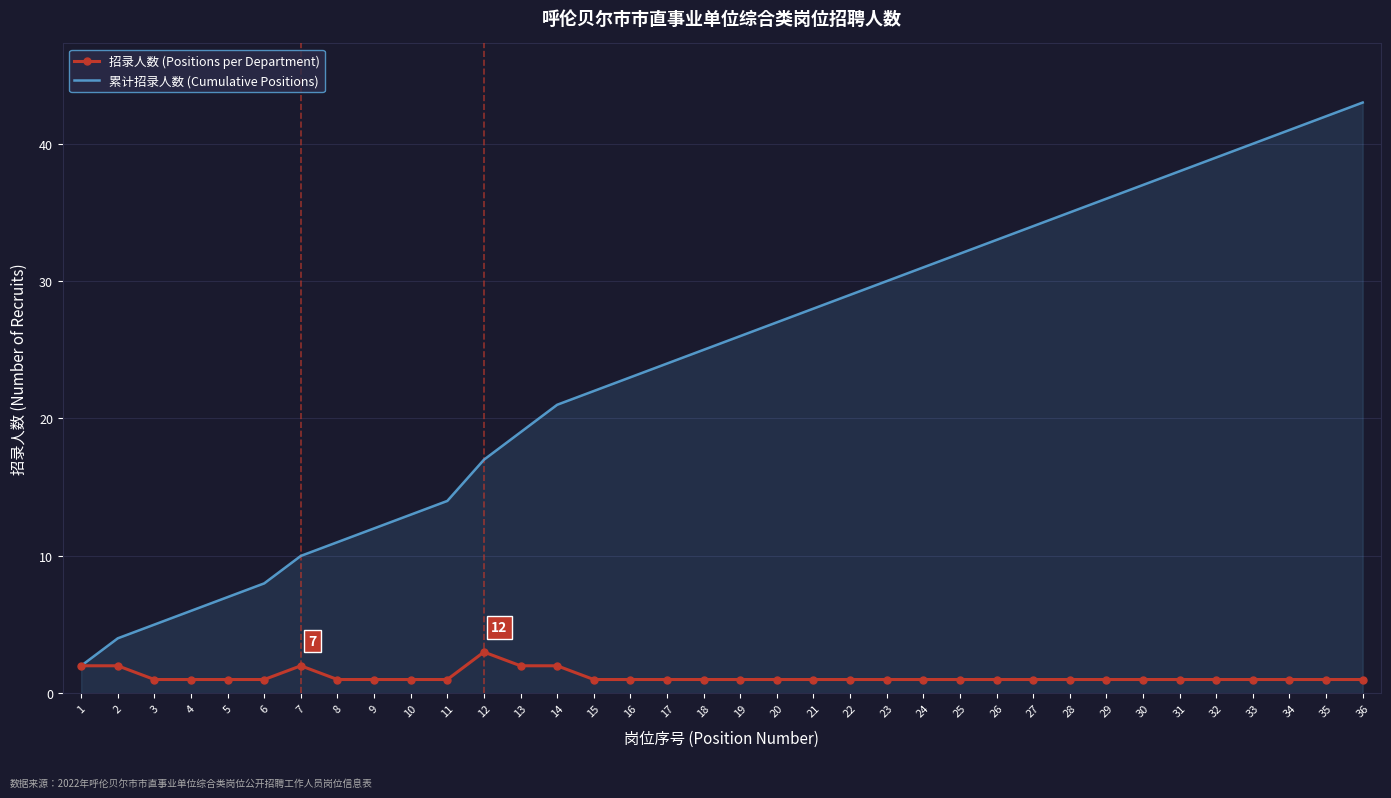

The value of 累计招录人数 (Cumulative Positions) at 15 is 29. True or false?

False